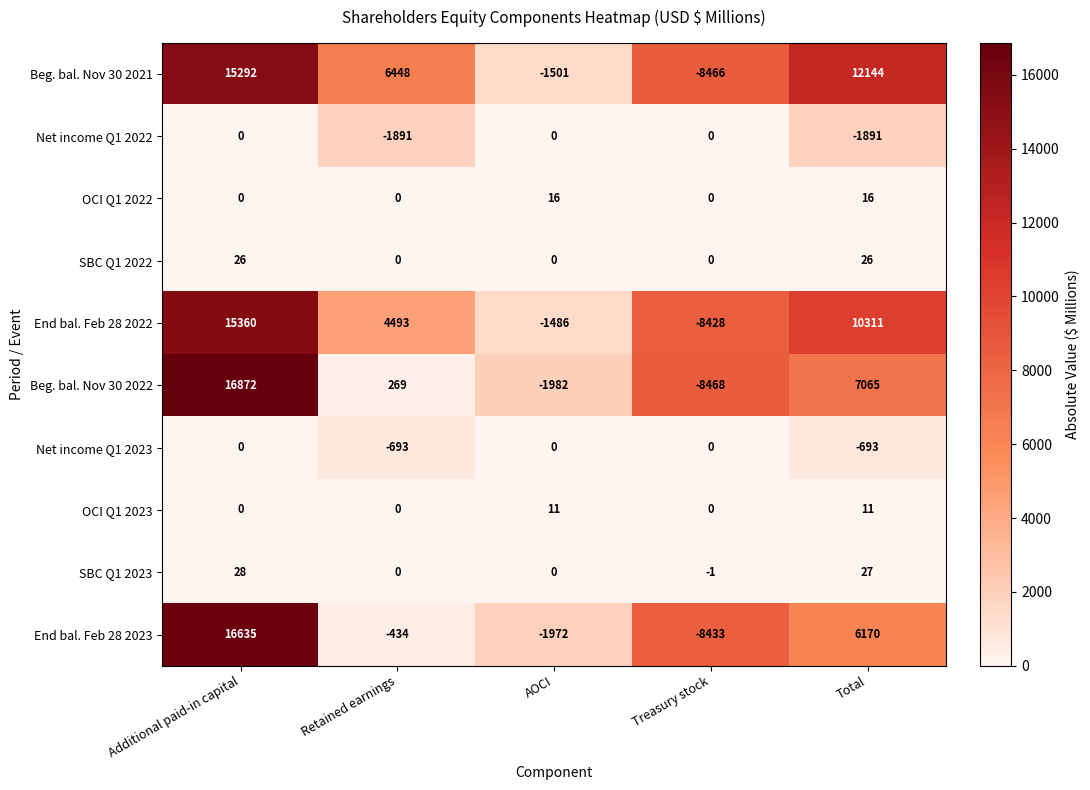

What is the greatest value displayed?

16872